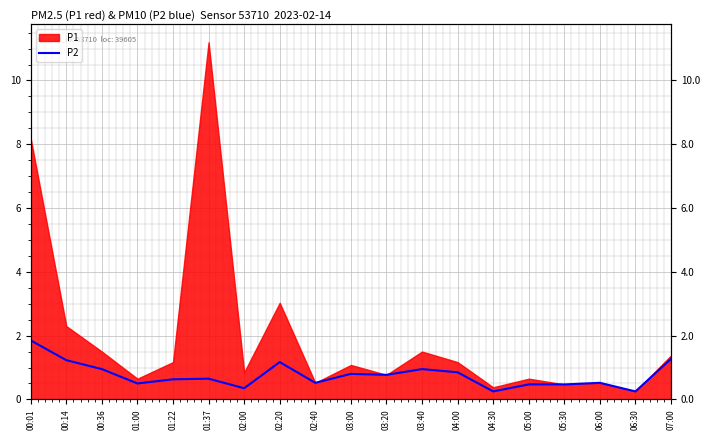

What position from the left is 01:37?

6